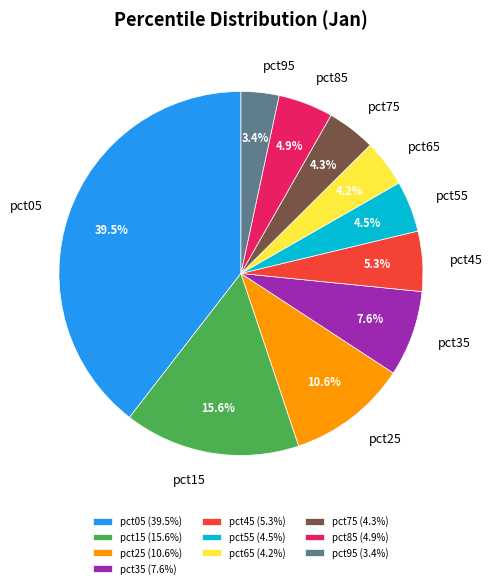

How many slices are in this pie chart?

10